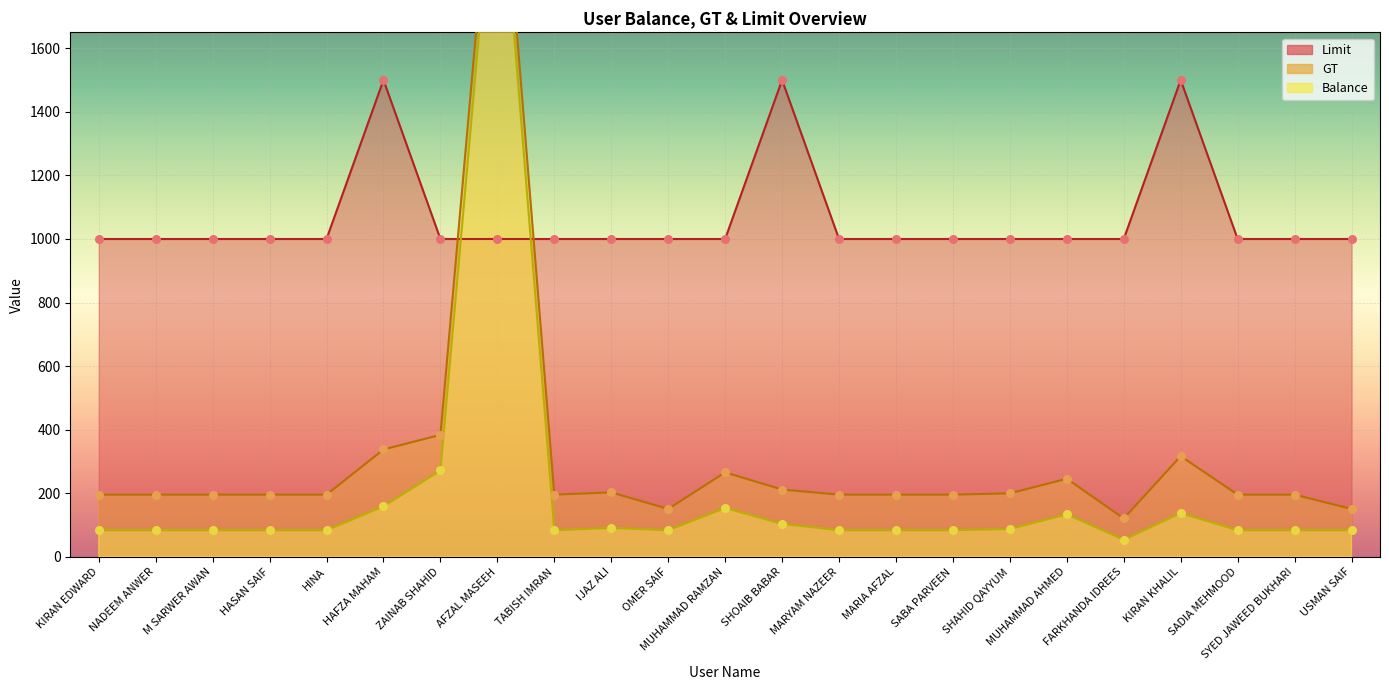

What is the total value across all series at HINA?

1280